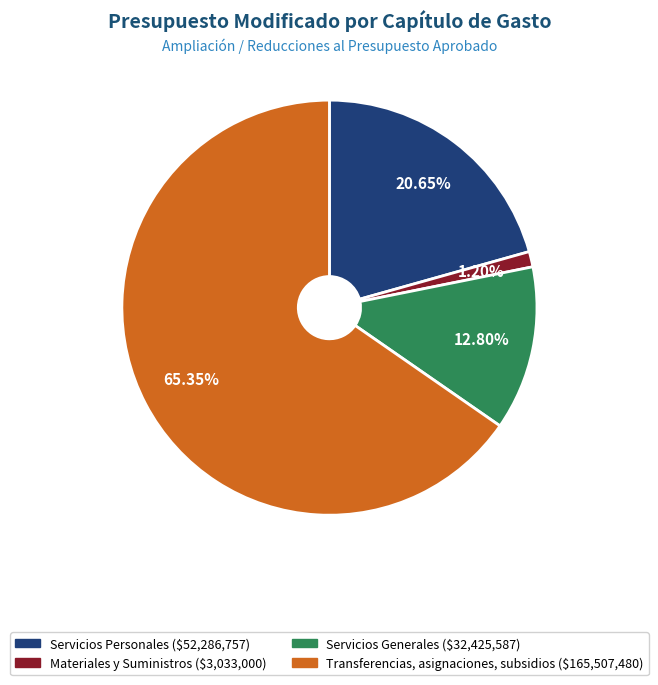

Which category has the biggest portion of the pie?

Transferencias, asignaciones, subsidios